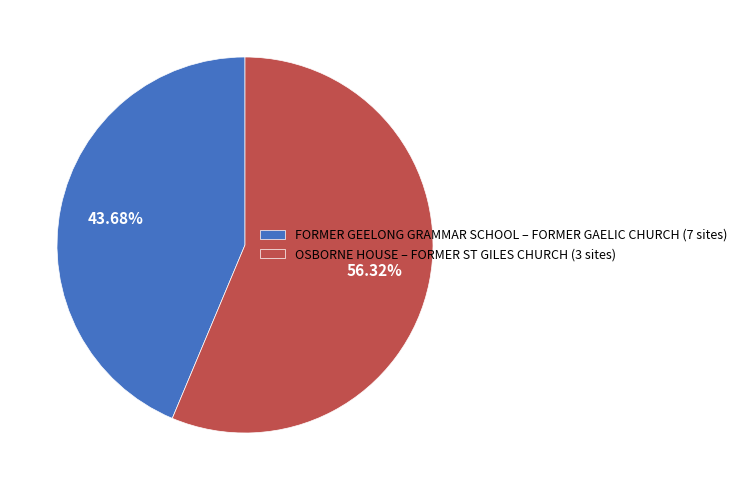

Rank the categories by value from lowest to highest.

FORMER GEELONG GRAMMAR SCHOOL – FORMER GAELIC CHURCH (7 sites), OSBORNE HOUSE – FORMER ST GILES CHURCH (3 sites)